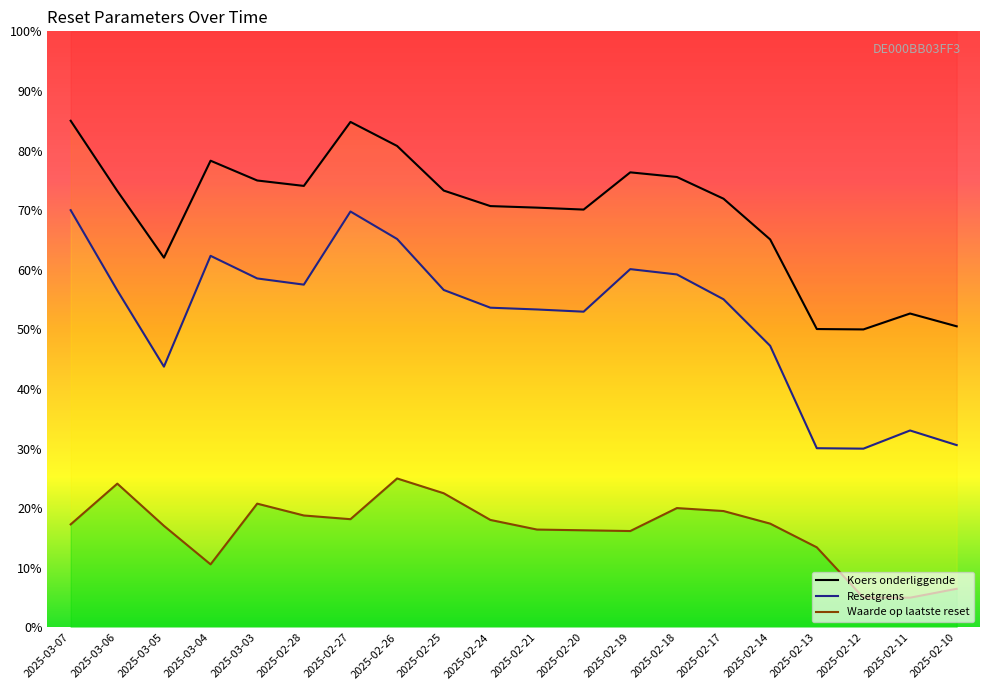

Between 2025-02-26 and 2025-02-19, which series saw the biggest shift?

Waarde op laatste reset